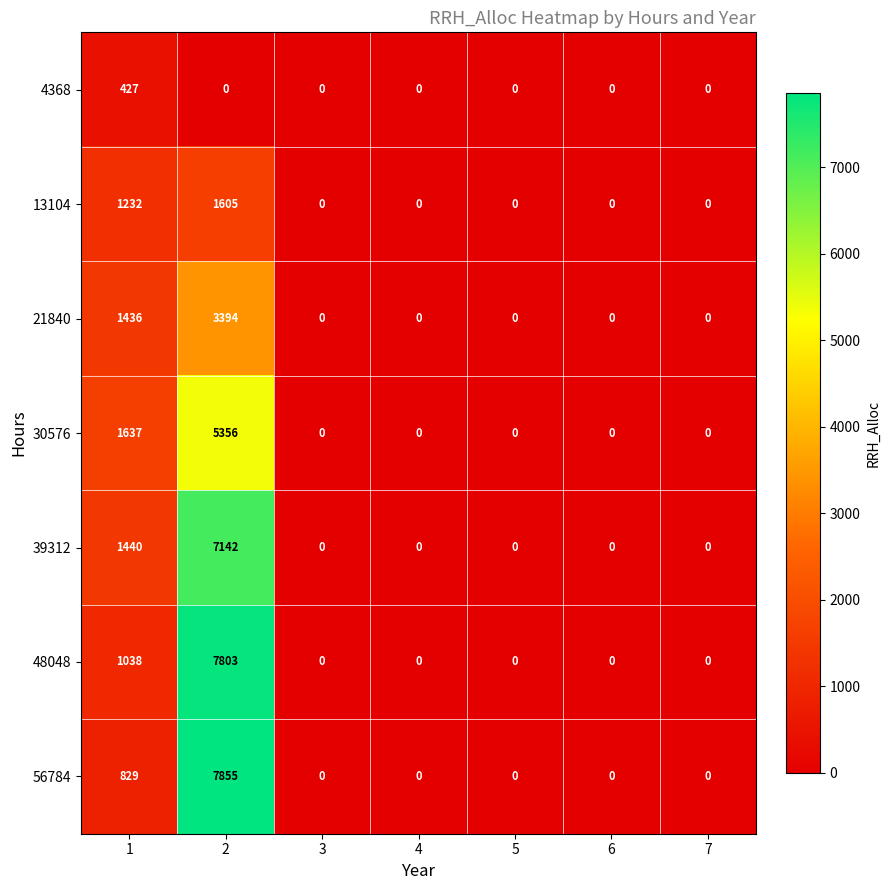

Which series has the largest range (max minus min)?

56784